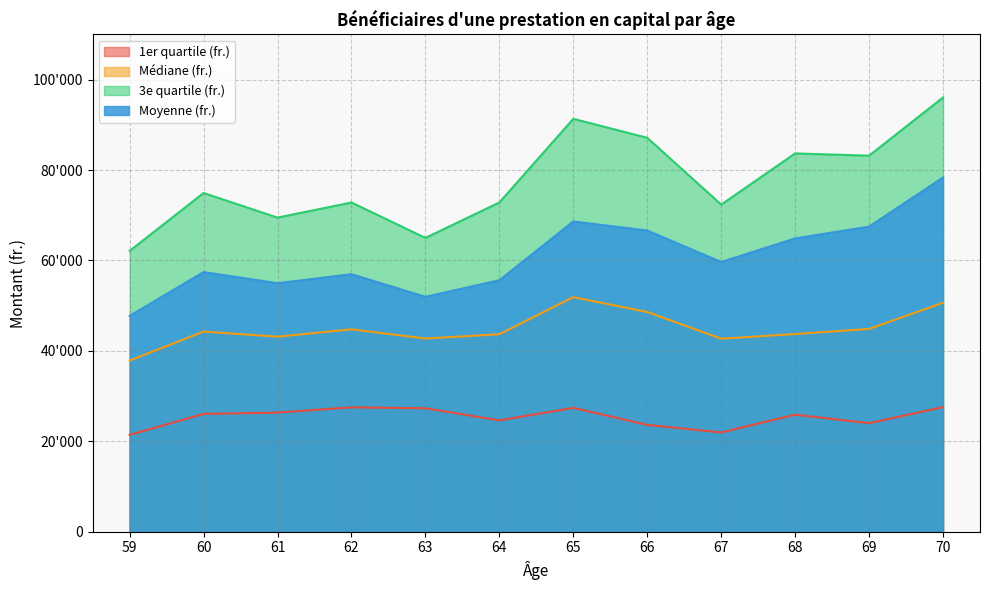

At how many categories does at least one series exceed 75699?

5